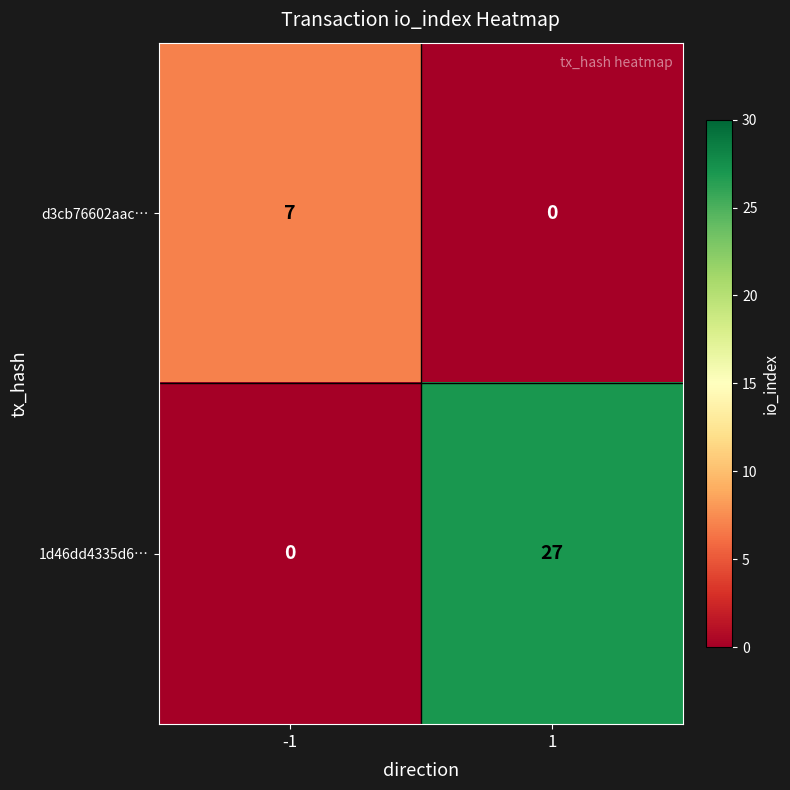

At which category does the chart reach its peak across all series?

1